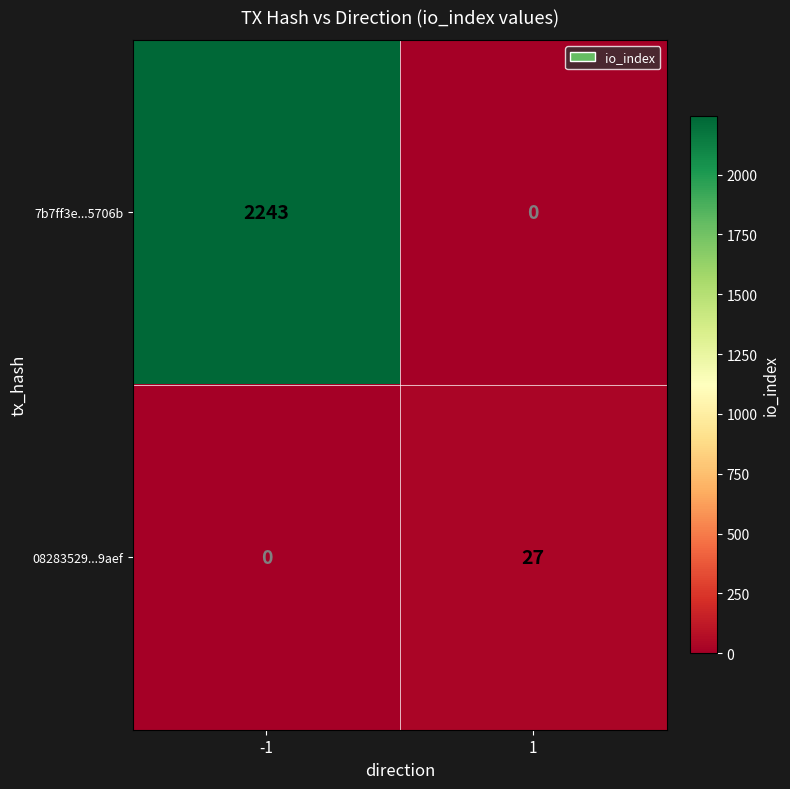

What is the difference between the maximum and minimum values in the 08283529...9aef series?

27